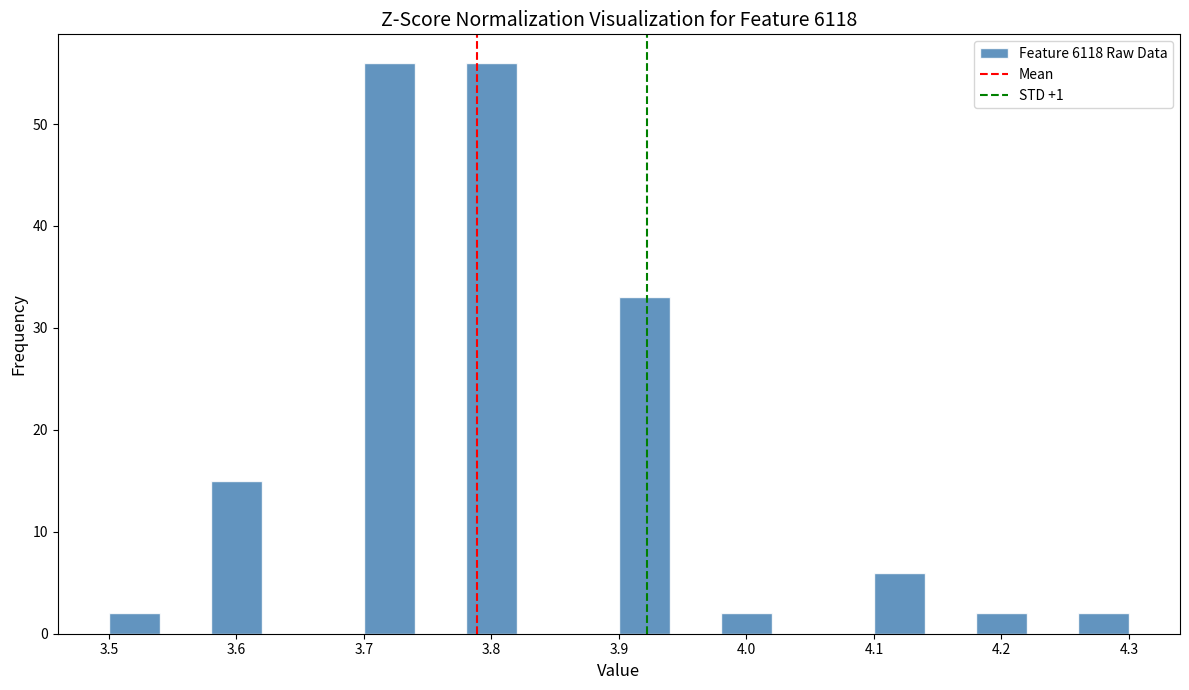

Reading left to right, transcribe this chart: for each bar, give the range it covers on the x-axis and its height. The values are not printed on the chart, so give them approximately, as read against the axis.

3.50 to 3.54: 2
3.54 to 3.58: 0
3.58 to 3.62: 15
3.62 to 3.66: 0
3.66 to 3.70: 0
3.70 to 3.74: 56
3.74 to 3.78: 0
3.78 to 3.82: 56
3.82 to 3.86: 0
3.86 to 3.90: 0
3.90 to 3.94: 33
3.94 to 3.98: 0
3.98 to 4.02: 2
4.02 to 4.06: 0
4.06 to 4.10: 0
4.10 to 4.14: 6
4.14 to 4.18: 0
4.18 to 4.22: 2
4.22 to 4.26: 0
4.26 to 4.30: 2